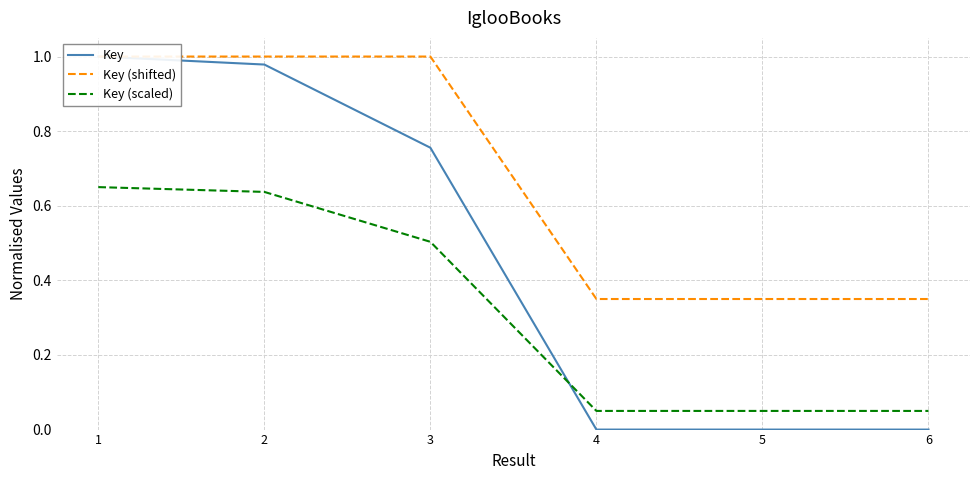

True or false: Key (scaled) and Key (shifted) intersect in this chart.

False